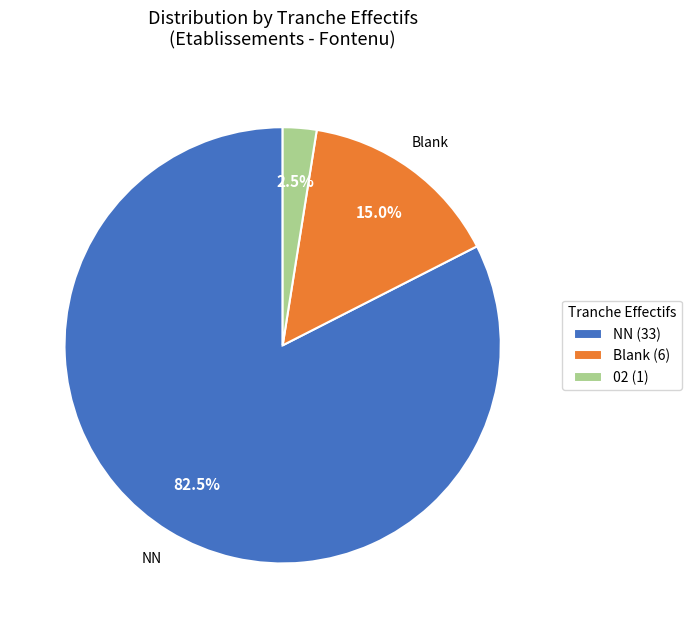

Which category has the smallest portion of the pie?

02 (1)